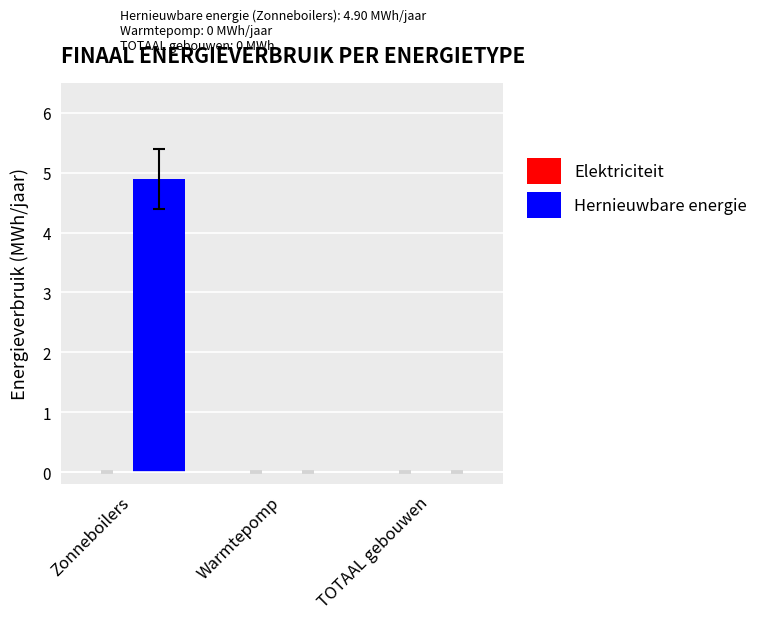

What is the sum of the values at Zonneboilers and TOTAAL gebouwen?

4.9